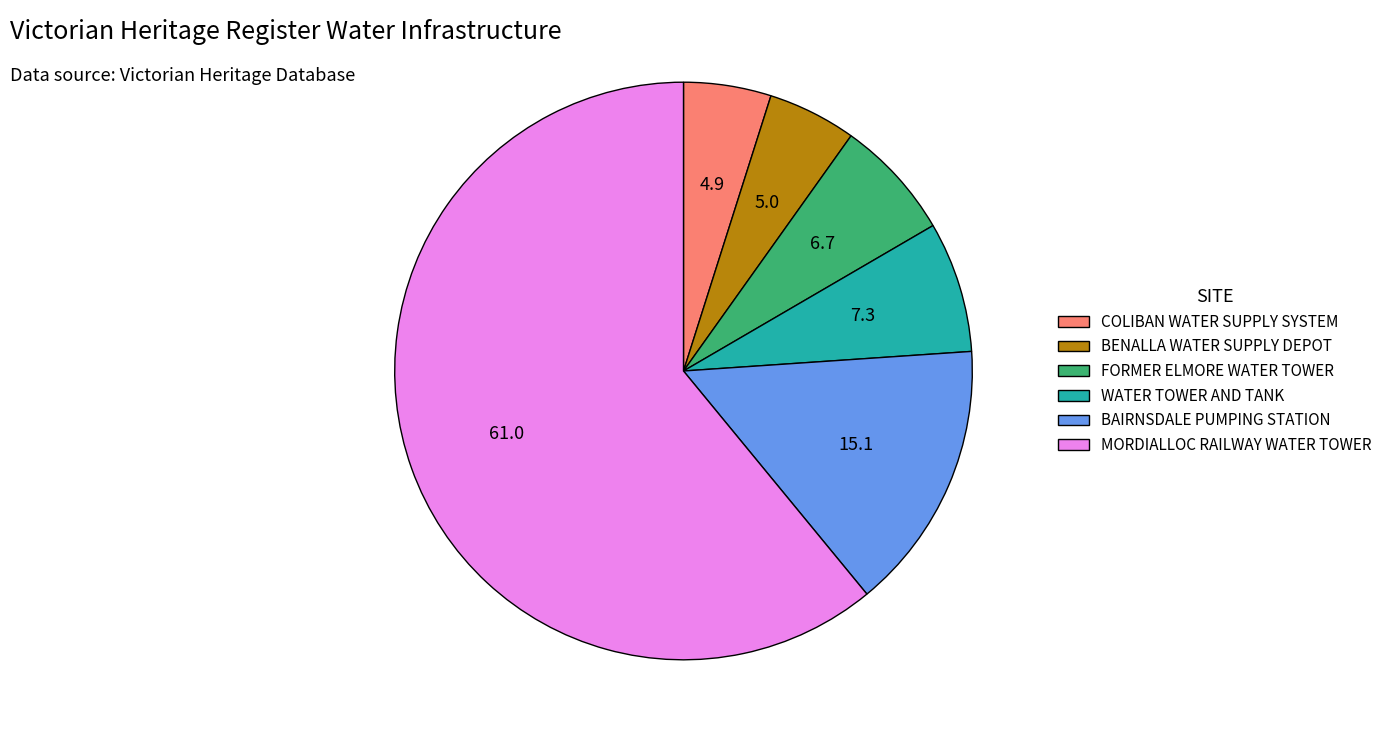

Is there any slice that represents more than half of the pie?

Yes